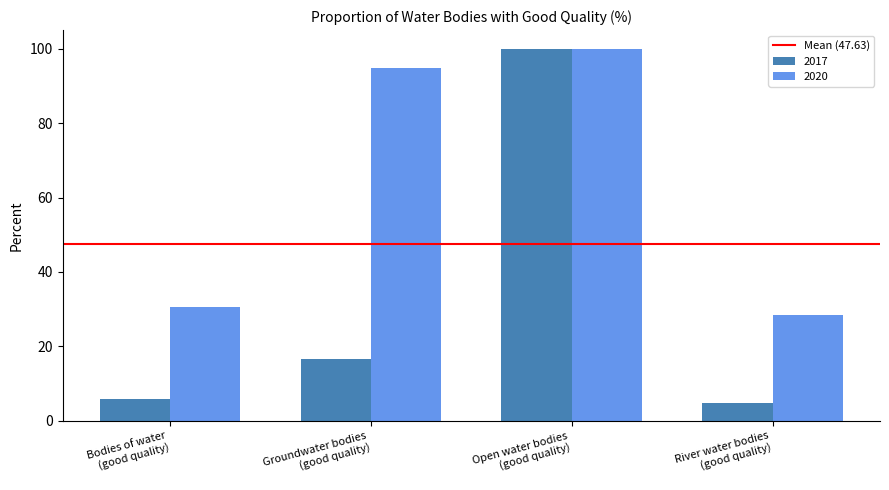

Is it true that 2020 equals 94.7 at Groundwater bodies
(good quality)?

True